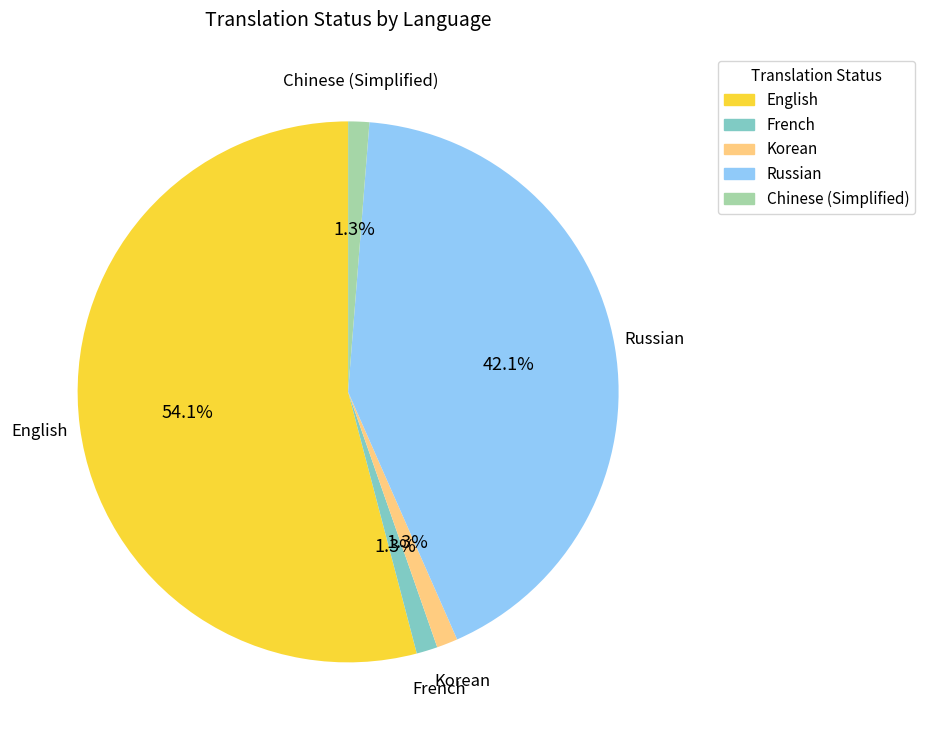

Is there any slice that represents more than half of the pie?

Yes